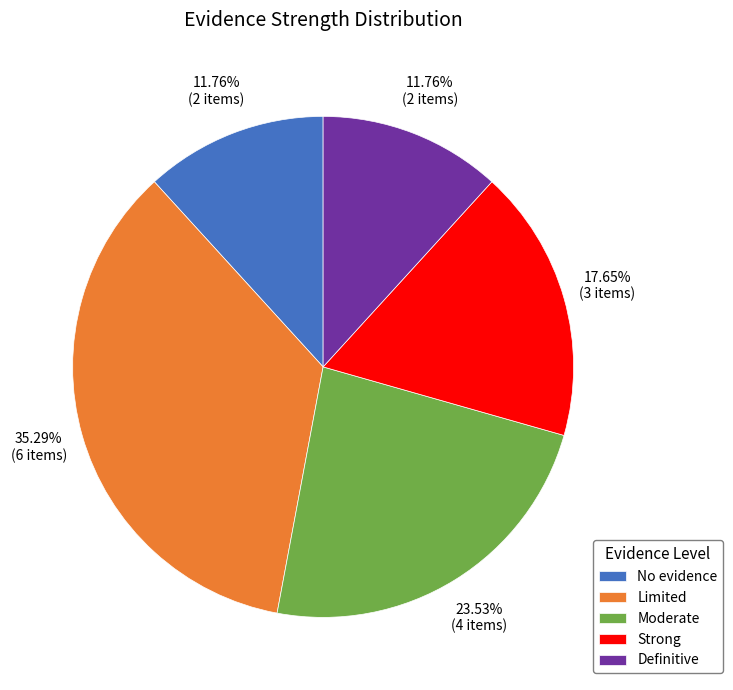

What is the total percentage of Definitive and No evidence?

23.5%